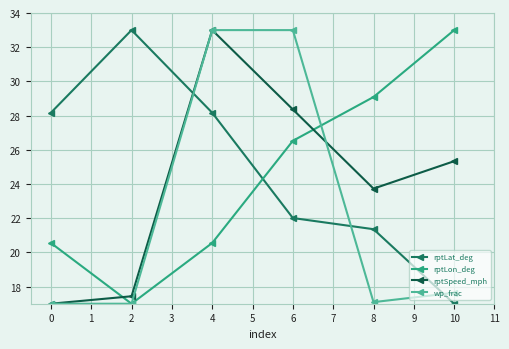

What is the smallest value displayed?

17.0